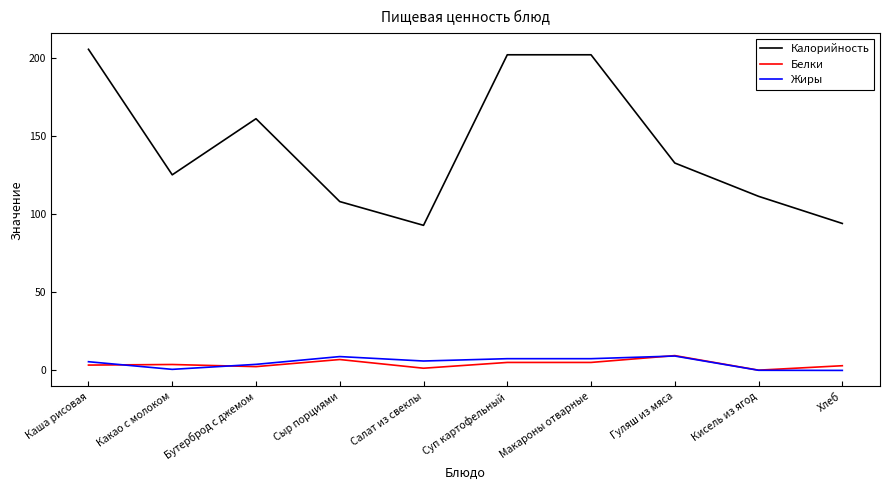

What is the spread (max minus min) of values at Бутерброд с джемом?

158.6